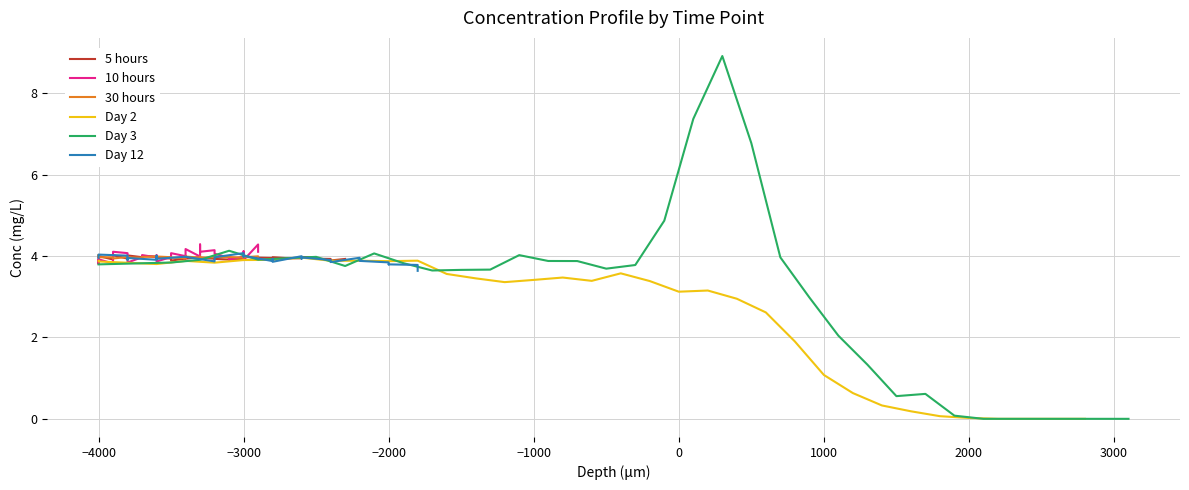

How many times do 30 hours and 5 hours cross each other?

13